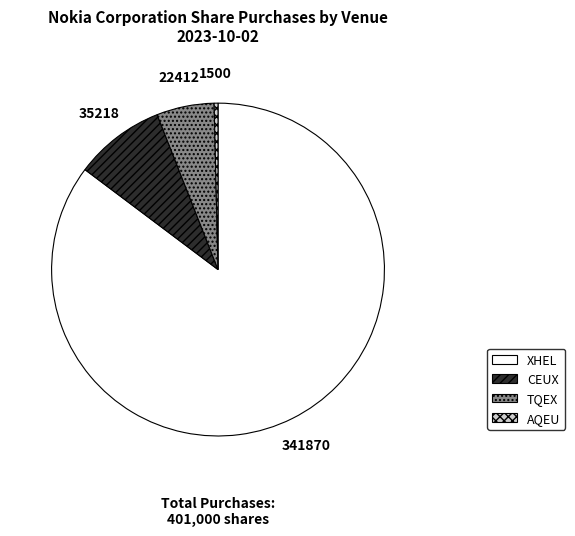

Rank the categories by value from lowest to highest.

AQEU, TQEX, CEUX, XHEL